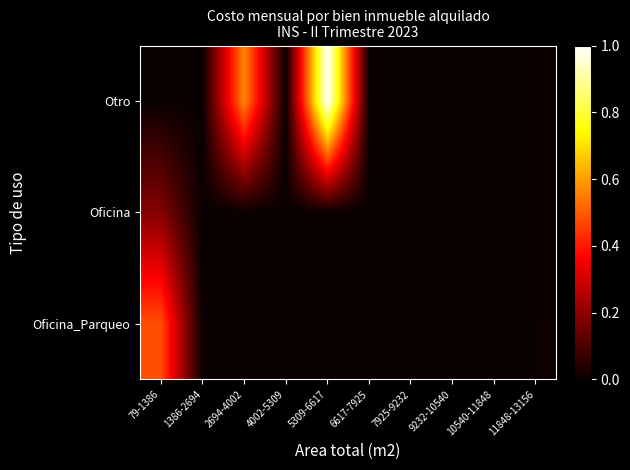

Which category has the lowest value across all series?

1386-2694